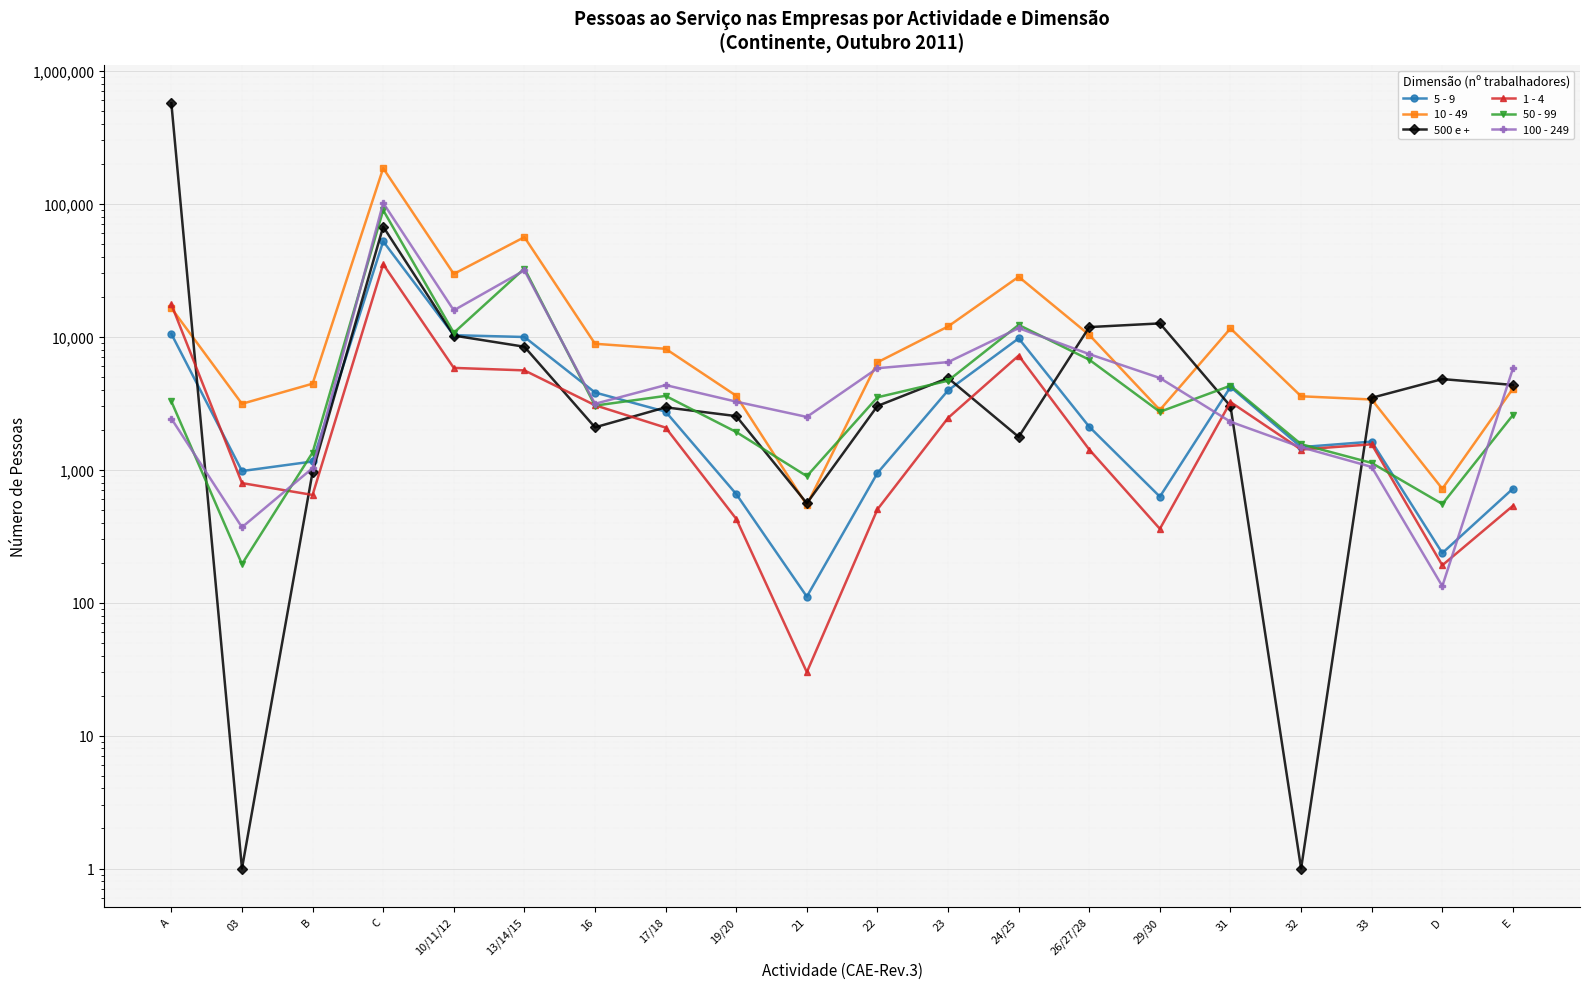

How many interior local peaks does the 500 e + series have?

5